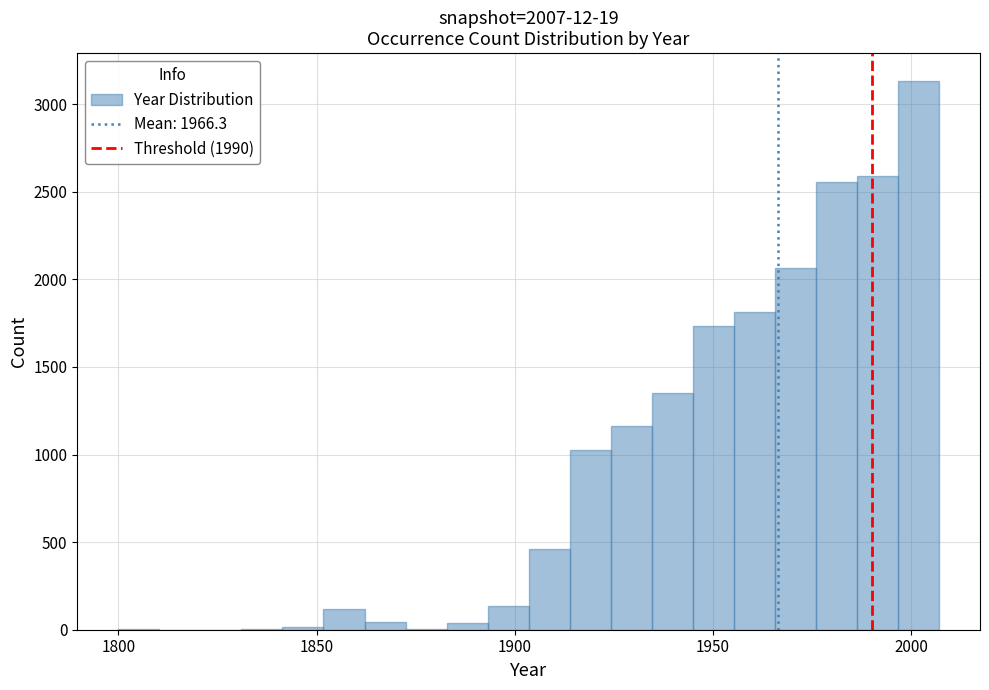

Around what value on the x-axis is the tallest bar? Give the approximate position of its centre, as read against the axis.

2000